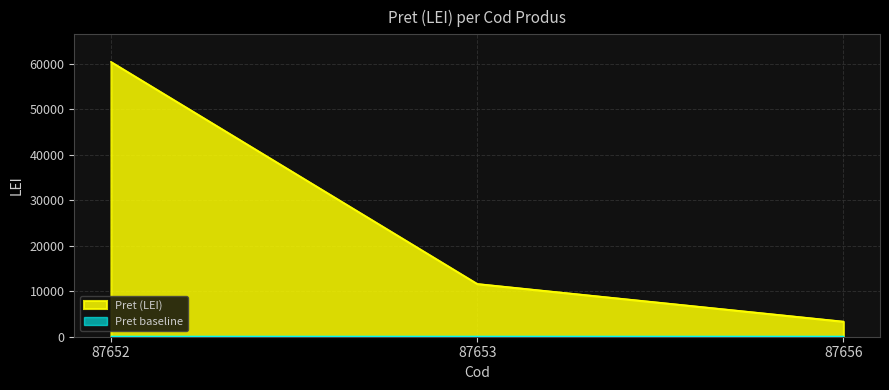

What is the approximate value at 87656?

3351.6